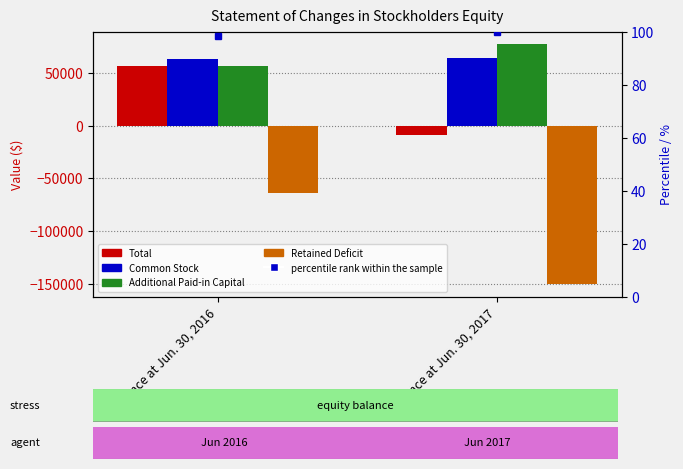

Reading left to right, transcribe all the data shown in this chart.

Total: Balance at Jun. 30, 2016=56543	Balance at Jun. 30, 2017=-8688
Common Stock: Balance at Jun. 30, 2016=63000	Balance at Jun. 30, 2017=64098
Additional Paid-in Capital: Balance at Jun. 30, 2016=57000	Balance at Jun. 30, 2017=77852
Retained Deficit: Balance at Jun. 30, 2016=-63457	Balance at Jun. 30, 2017=-150638